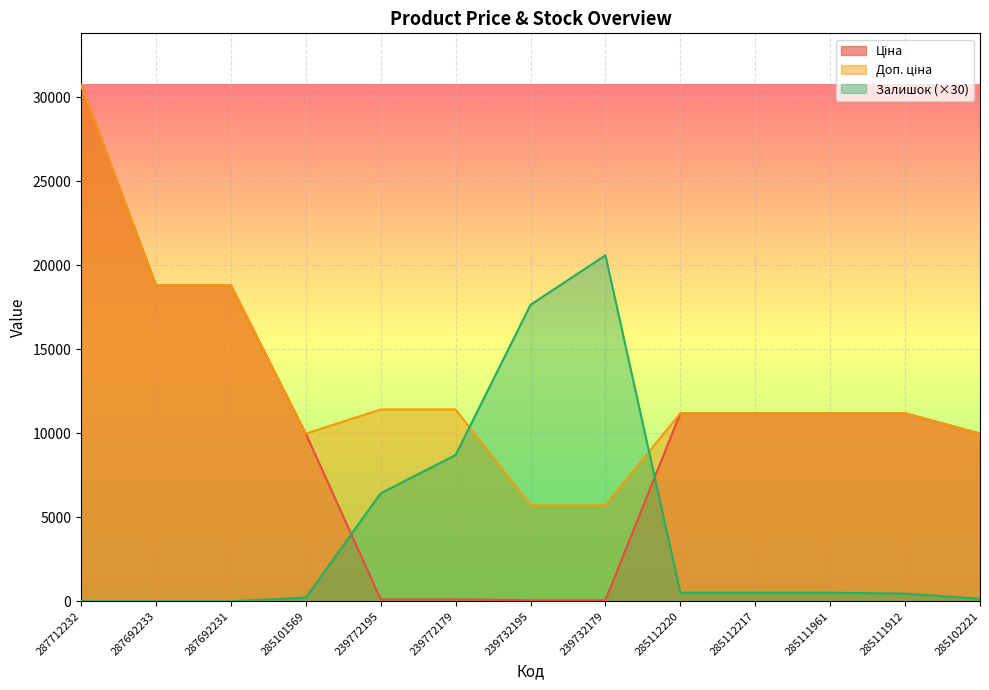

Does the chart display data point markers on the line(s)?

No